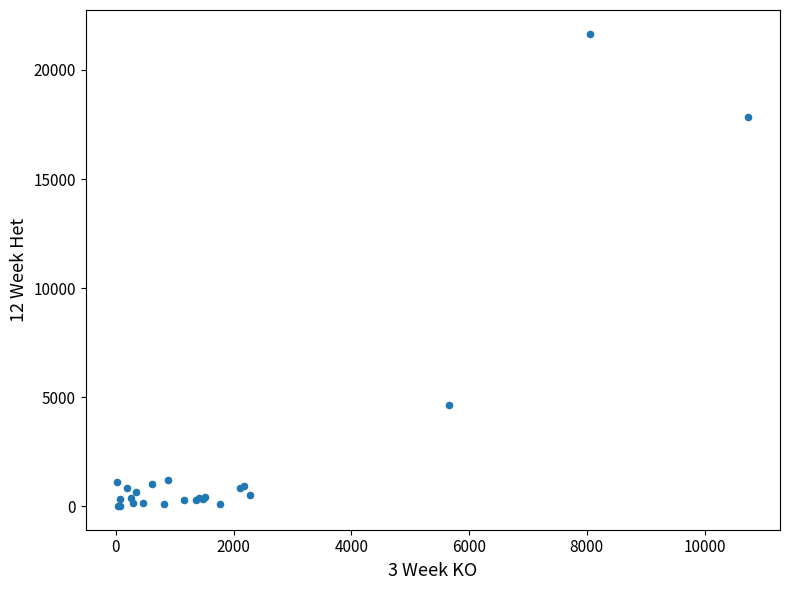

What Y value in the scatter plot is closest to 10837?

4665.5